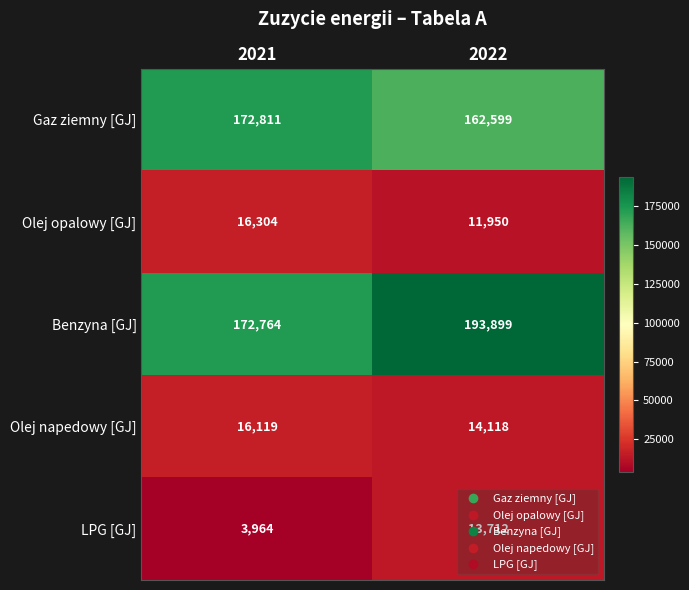

How many series are shown in this chart?

5